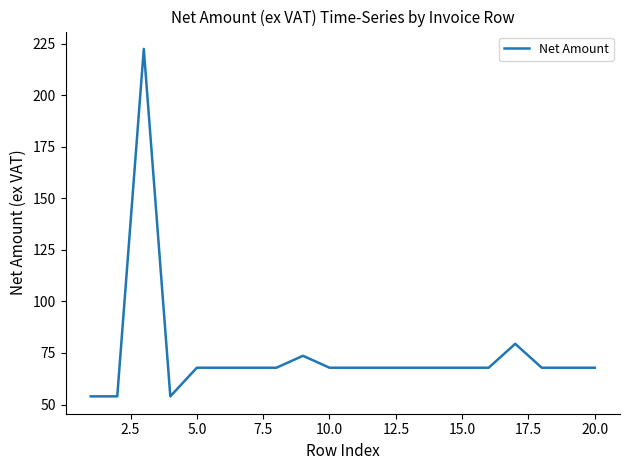

What is the smallest value displayed?

54.0